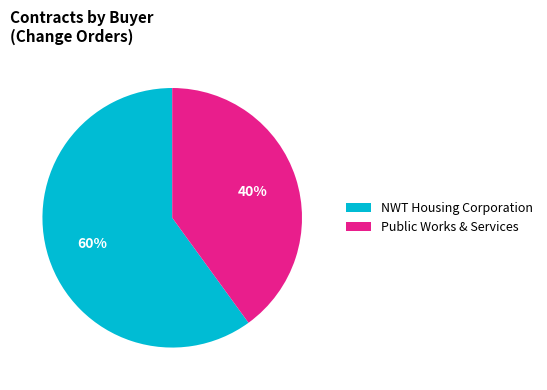

Is there a majority slice in this chart?

Yes